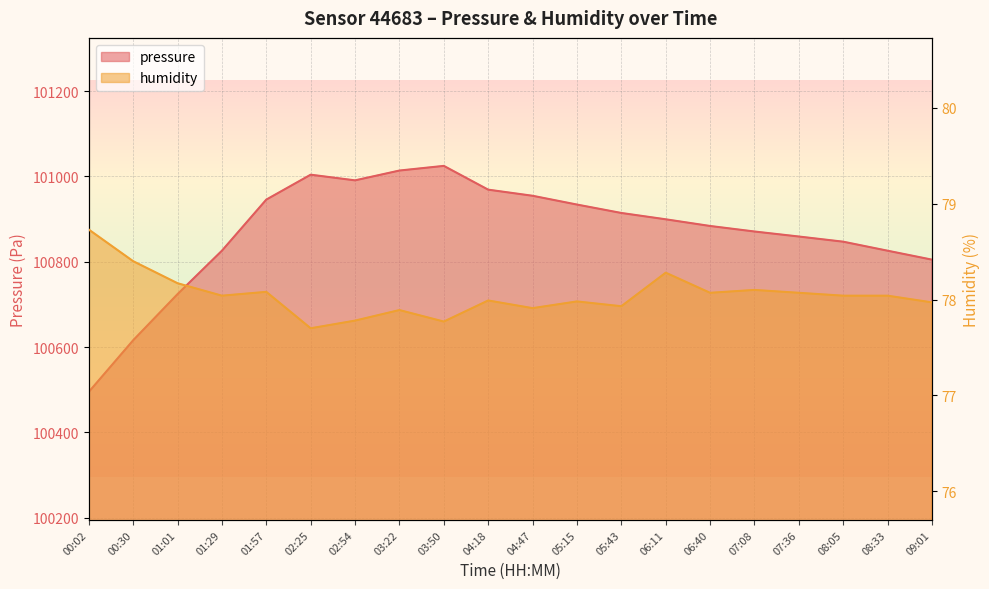

Between 03:22 and 02:25, which is larger?

03:22